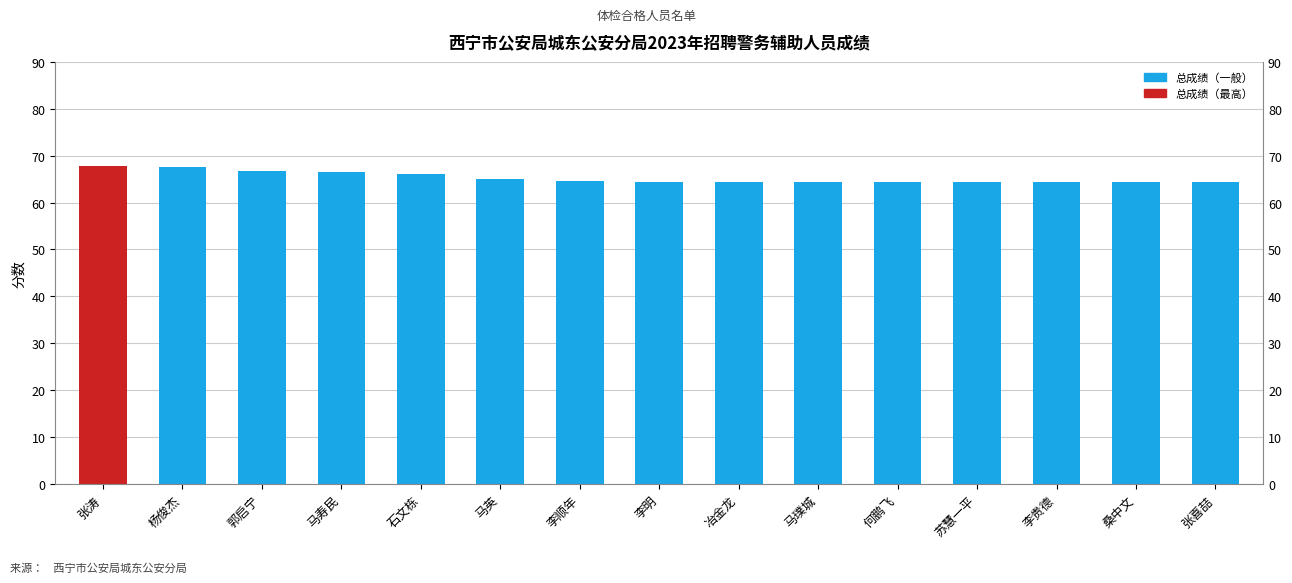

Are the bars horizontal?

No